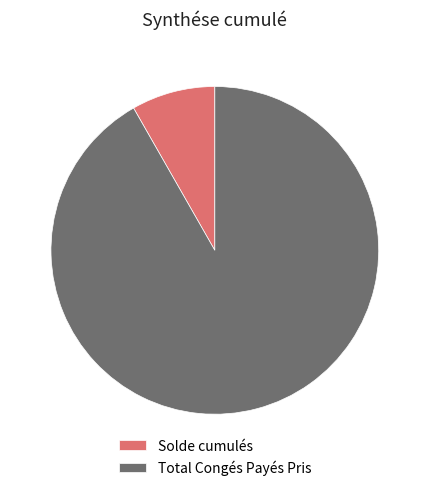

Is the sum of Total Congés Payés Pris and Solde cumulés greater than half?

Yes